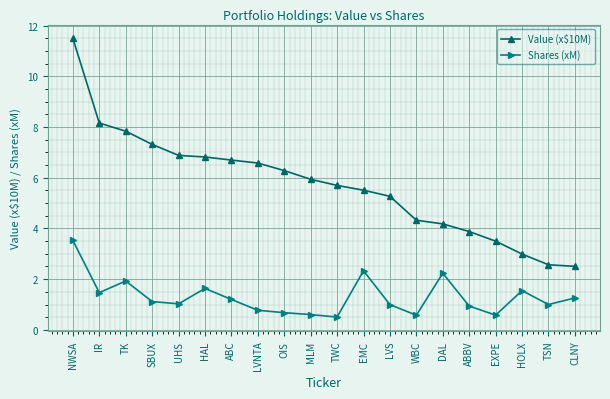

What is the difference between the maximum and minimum values in the Value (x$10M) series?

9.0